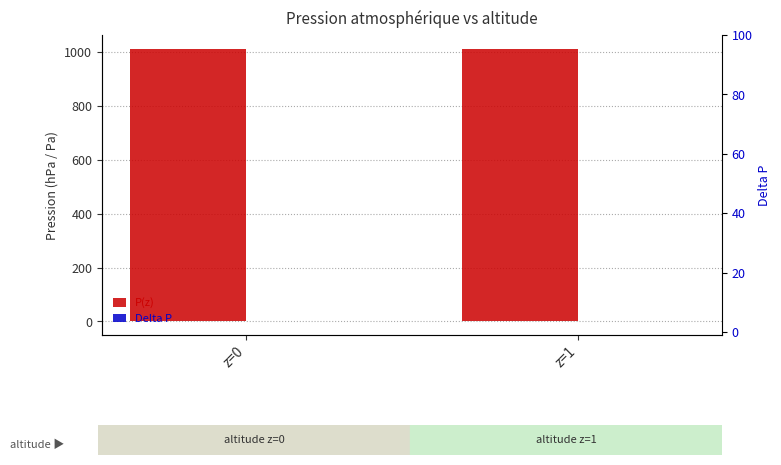

Is it true that P(z) equals 1684.9 at z=1?

False